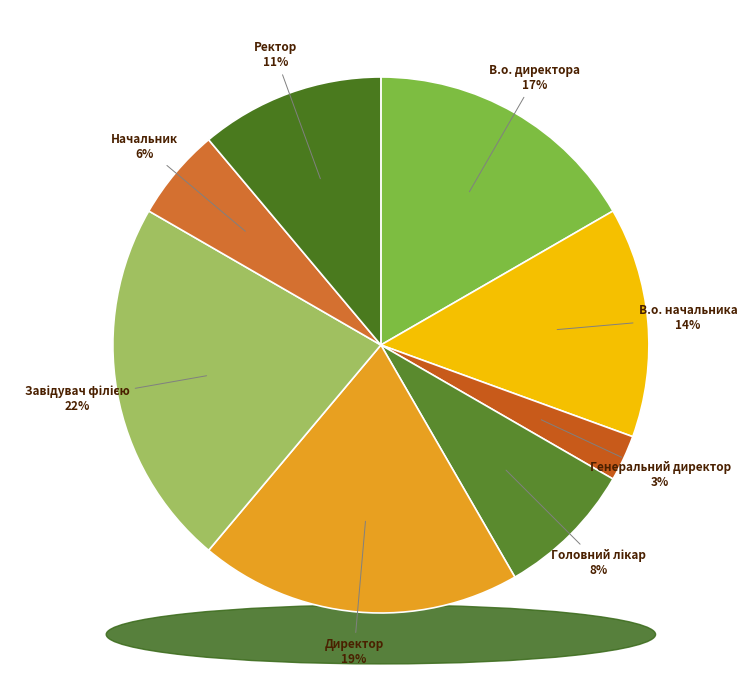

How many slices are in this pie chart?

8